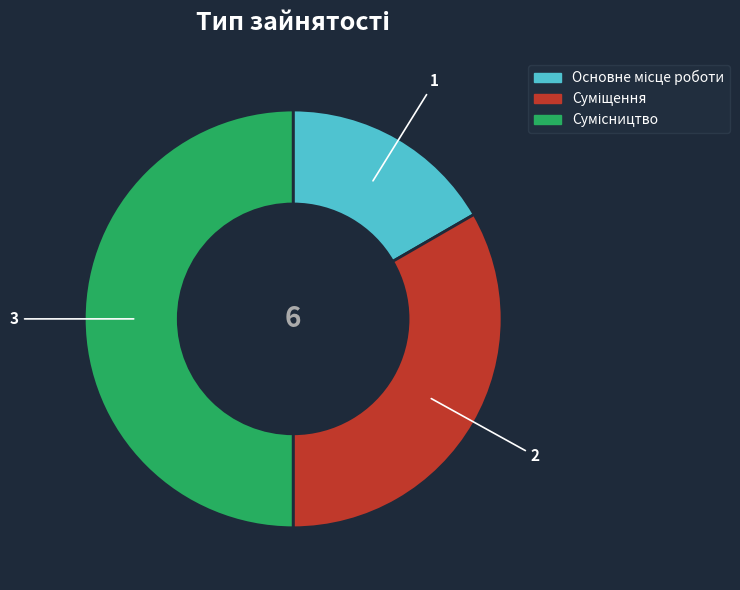

To the nearest percent, what percentage of the pie is Основне місце роботи?

17%